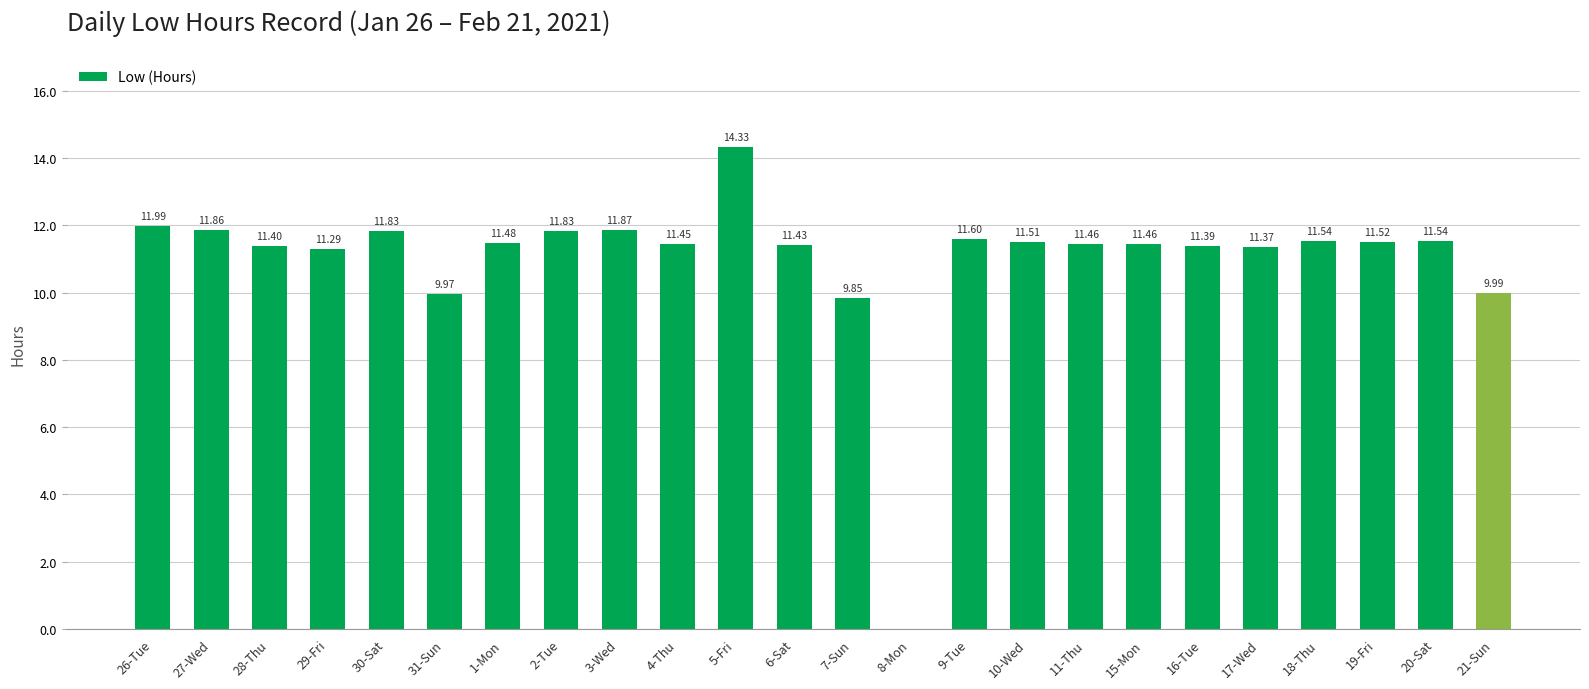

Are the bars horizontal?

No